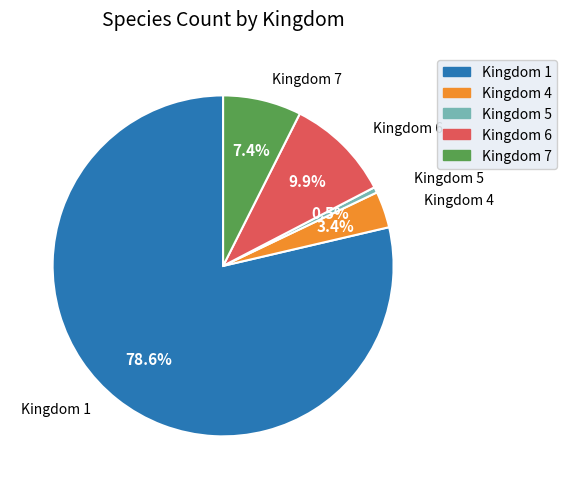

To the nearest percent, what is the average slice percentage?

20%